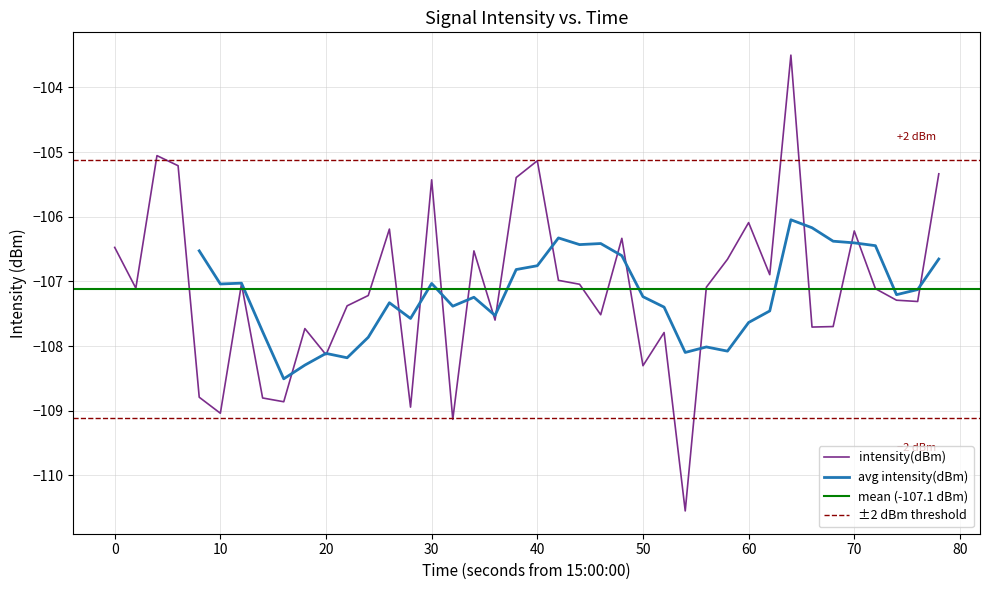

What is the highest value of the intensity(dBm) series?

-103.5